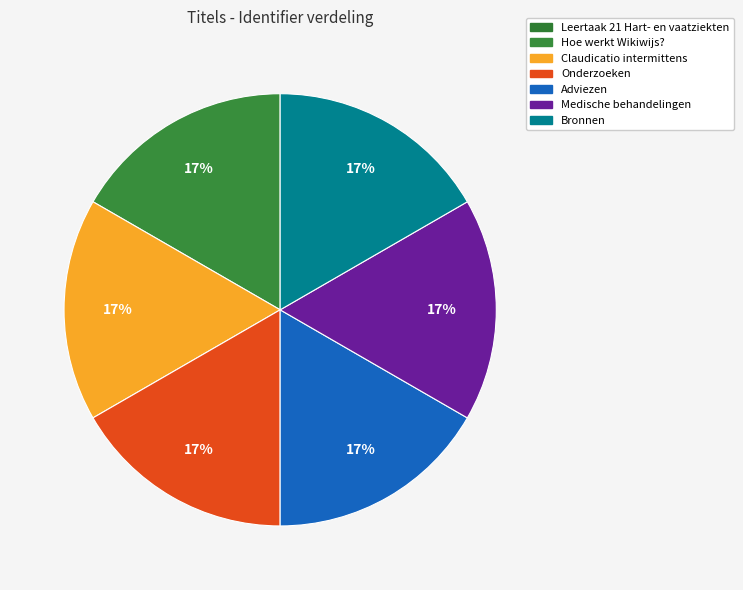

To the nearest percent, what is the combined percentage of Onderzoeken and Hoe werkt Wikiwijs??

33%